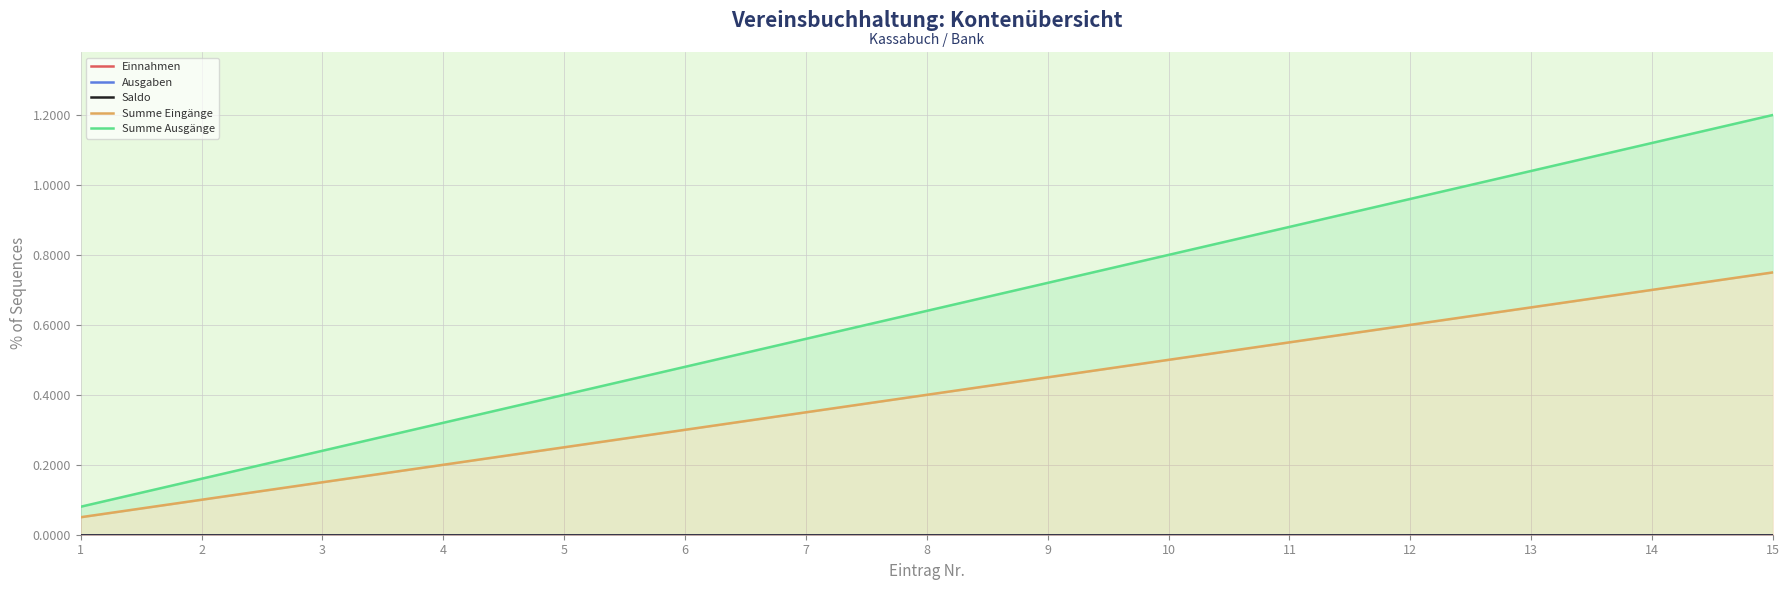

What is the approximate value of Summe Ausgänge at 7?

0.6